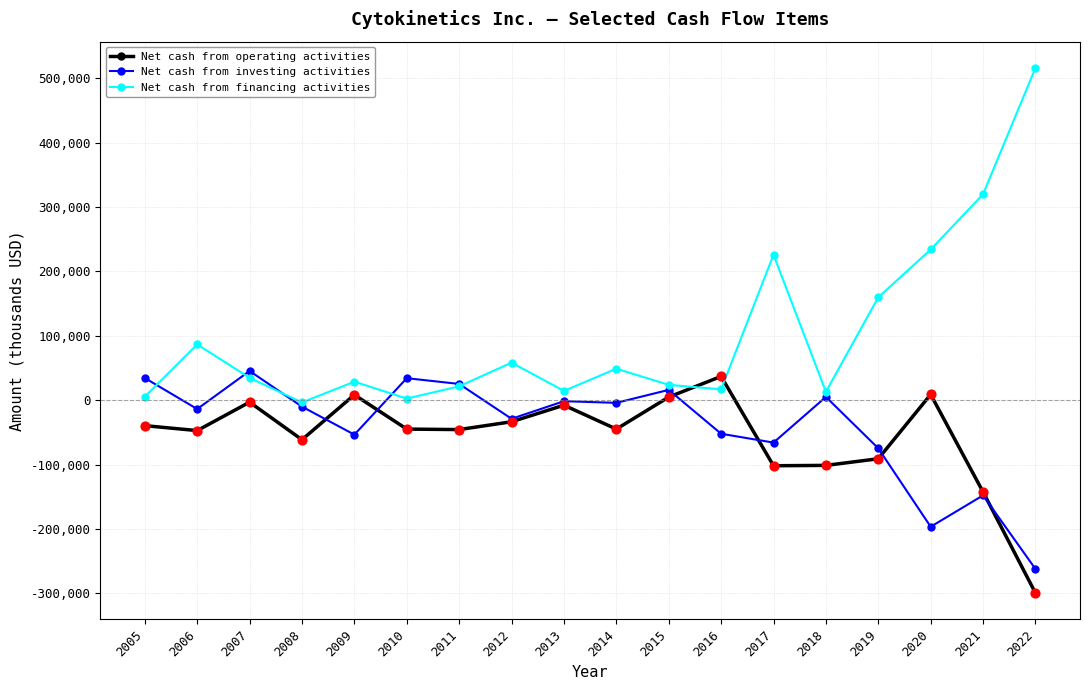

What is the total value across all series at 2021?

29681